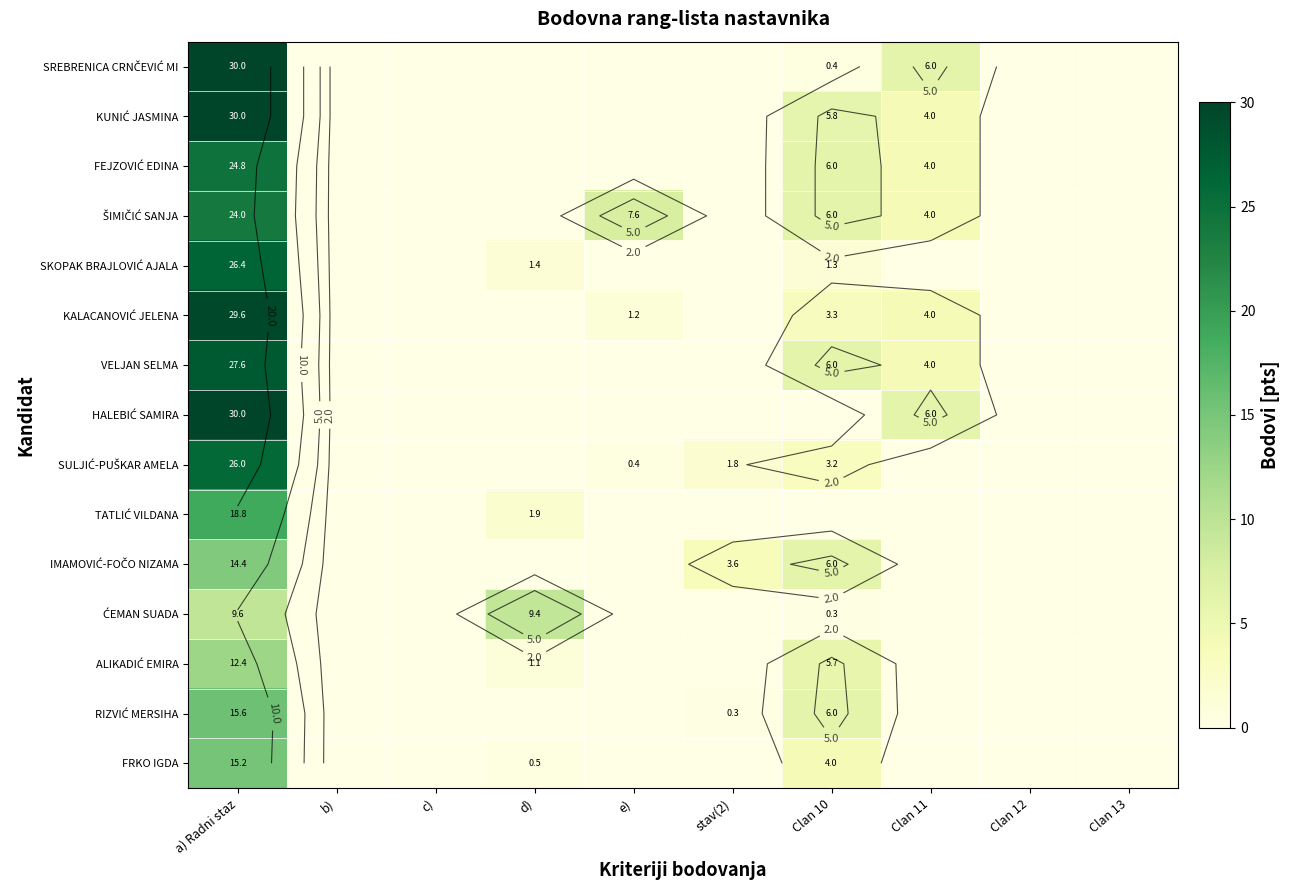

At how many categories does at least one series exceed 12?

1